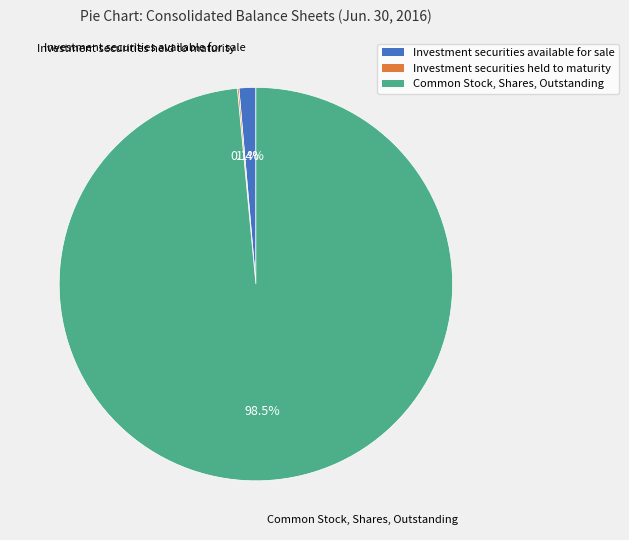

Do Common Stock, Shares, Outstanding and Investment securities available for sale together represent more than half of the pie?

Yes